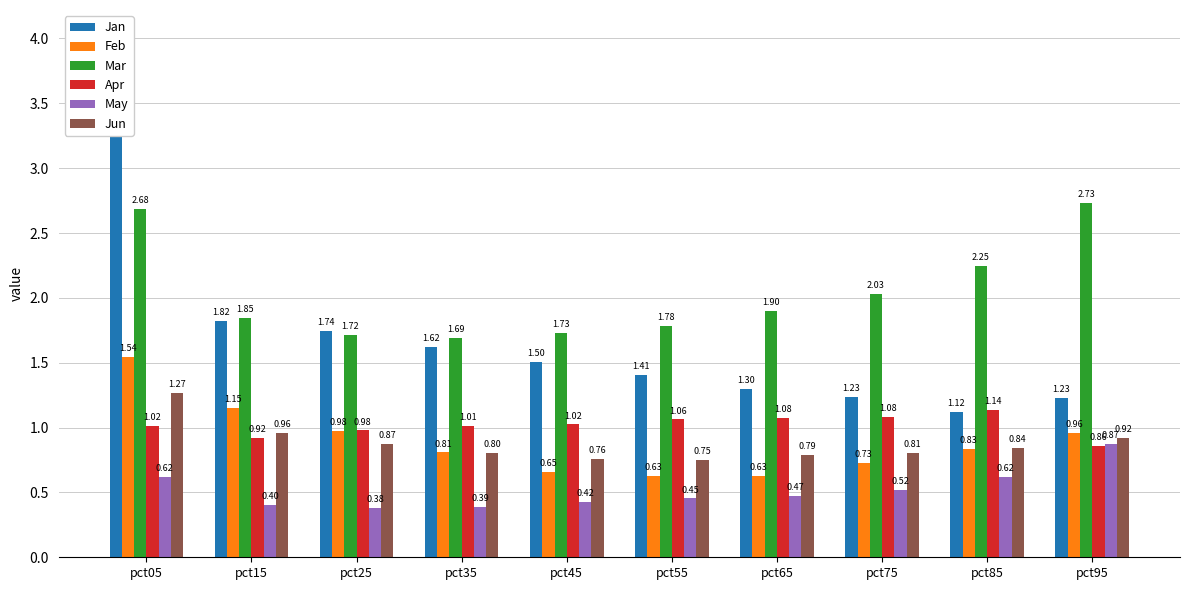

Is it true that May equals 0.7 at pct35?

False